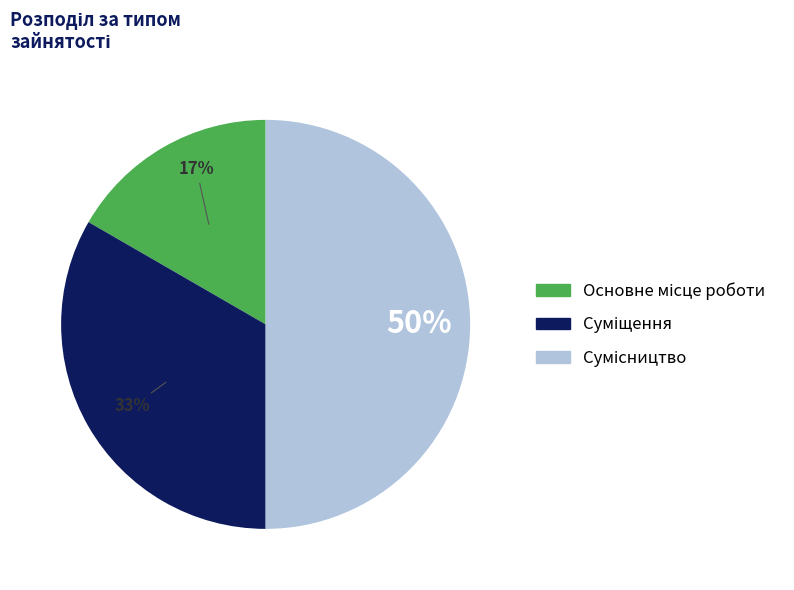

To the nearest percent, what is the average slice percentage?

33%